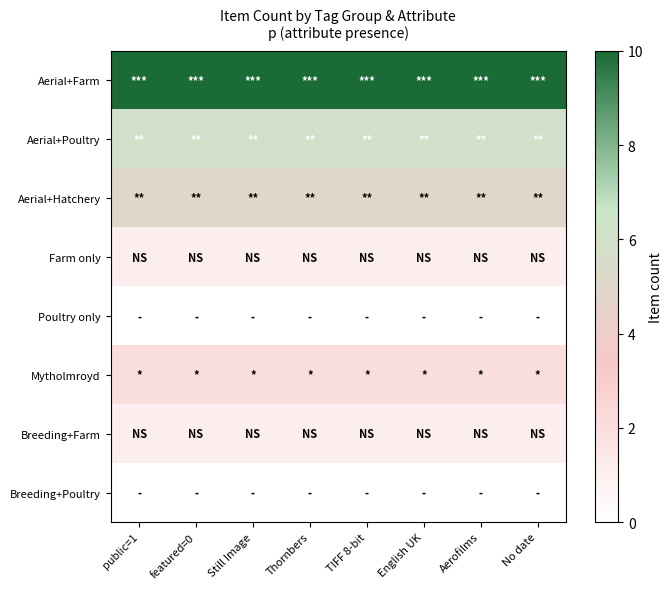

Reading left to right, list all the values displayed in this chart.

Aerial+Farm: public=1=10	featured=0=10	Still Image=10	Thornbers=10	TIFF 8-bit=10	English UK=10	Aerofilms=10	No date=10
Aerial+Poultry: public=1=6	featured=0=6	Still Image=6	Thornbers=6	TIFF 8-bit=6	English UK=6	Aerofilms=6	No date=6
Aerial+Hatchery: public=1=5	featured=0=5	Still Image=5	Thornbers=5	TIFF 8-bit=5	English UK=5	Aerofilms=5	No date=5
Farm only: public=1=1	featured=0=1	Still Image=1	Thornbers=1	TIFF 8-bit=1	English UK=1	Aerofilms=1	No date=1
Poultry only: public=1=0	featured=0=0	Still Image=0	Thornbers=0	TIFF 8-bit=0	English UK=0	Aerofilms=0	No date=0
Mytholmroyd: public=1=2	featured=0=2	Still Image=2	Thornbers=2	TIFF 8-bit=2	English UK=2	Aerofilms=2	No date=2
Breeding+Farm: public=1=1	featured=0=1	Still Image=1	Thornbers=1	TIFF 8-bit=1	English UK=1	Aerofilms=1	No date=1
Breeding+Poultry: public=1=0	featured=0=0	Still Image=0	Thornbers=0	TIFF 8-bit=0	English UK=0	Aerofilms=0	No date=0